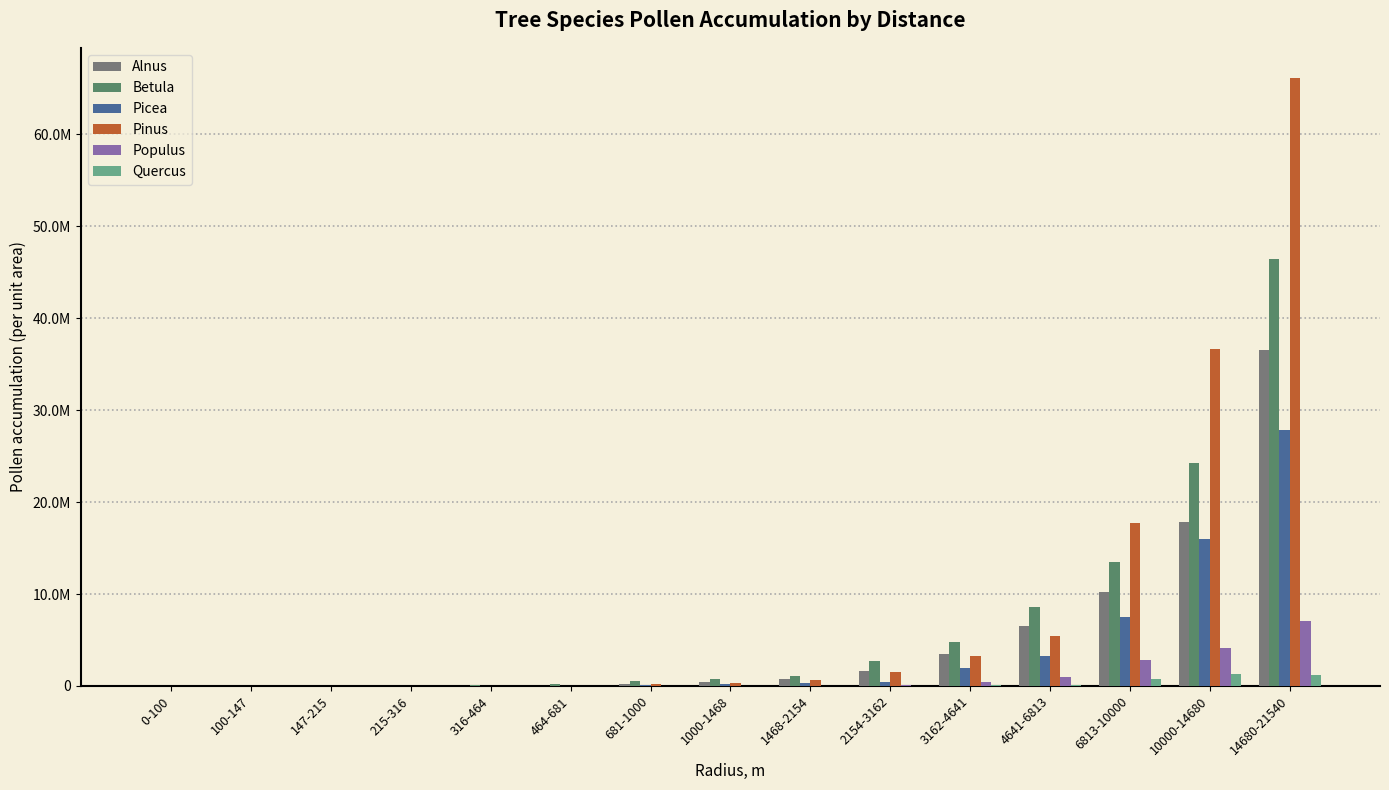

Which label corresponds to the largest value in the chart?

14680-21540